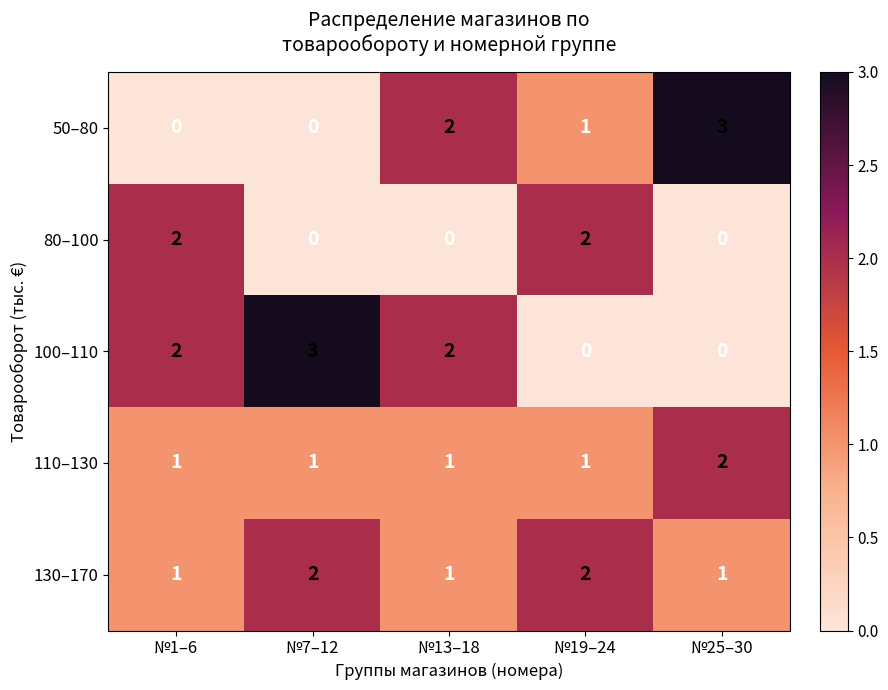

At which label is 50–80 closest to 1?

№19–24